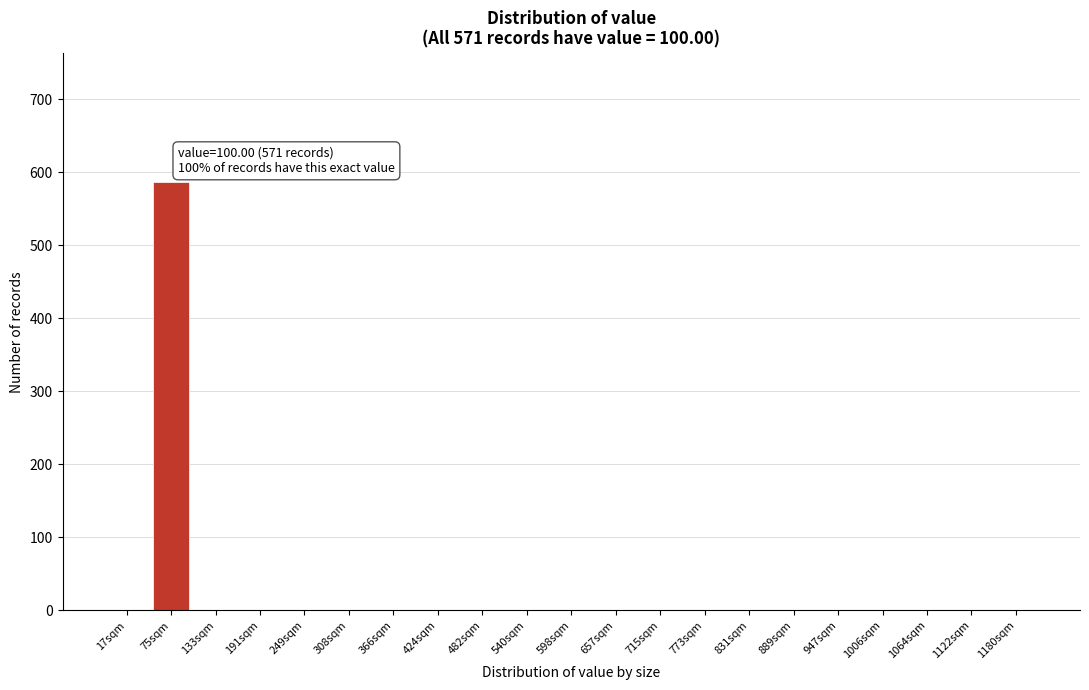

Reading left to right, list all the values displayed in this chart.

17sqm=0	75sqm=587	133sqm=0	191sqm=0	249sqm=0	308sqm=0	366sqm=0	424sqm=0	482sqm=0	540sqm=0	598sqm=0	657sqm=0	715sqm=0	773sqm=0	831sqm=0	889sqm=0	947sqm=0	1006sqm=0	1064sqm=0	1122sqm=0	1180sqm=0